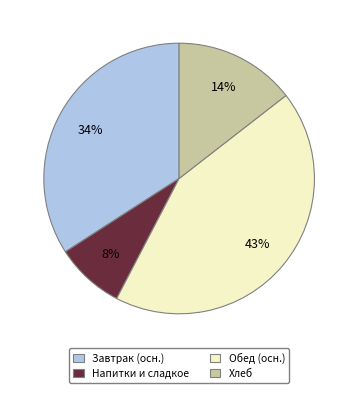

Is the sum of Хлеб and Обед (осн.) greater than half?

Yes